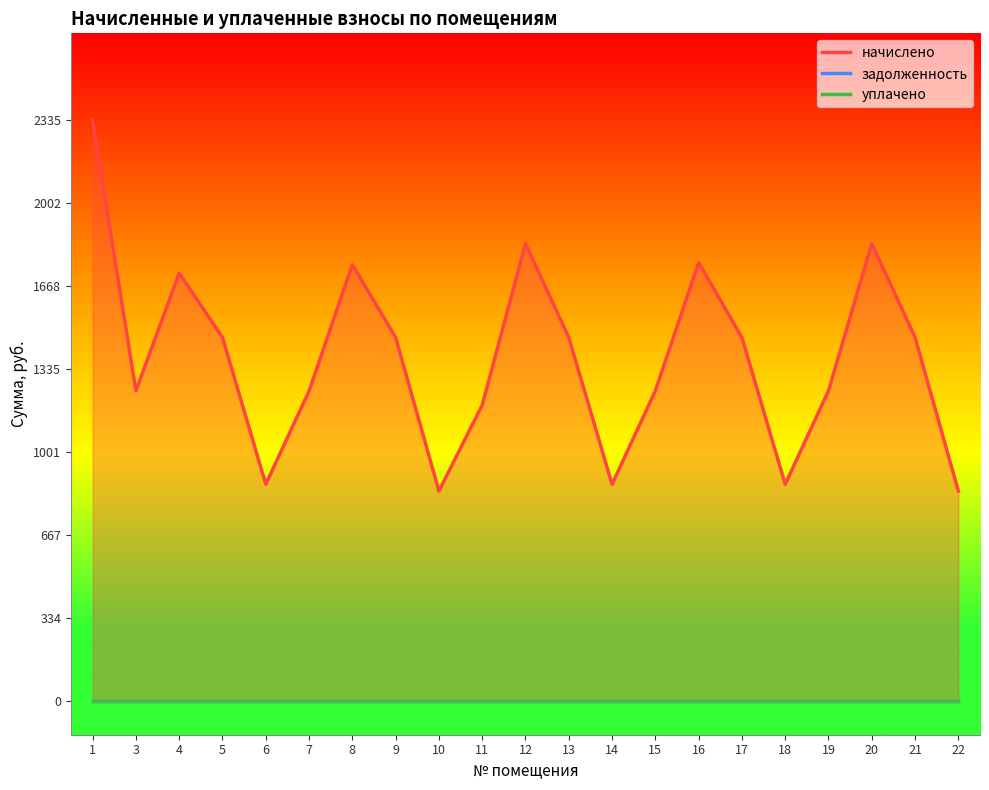

The value of задолженность at 13 is 0.0. True or false?

True